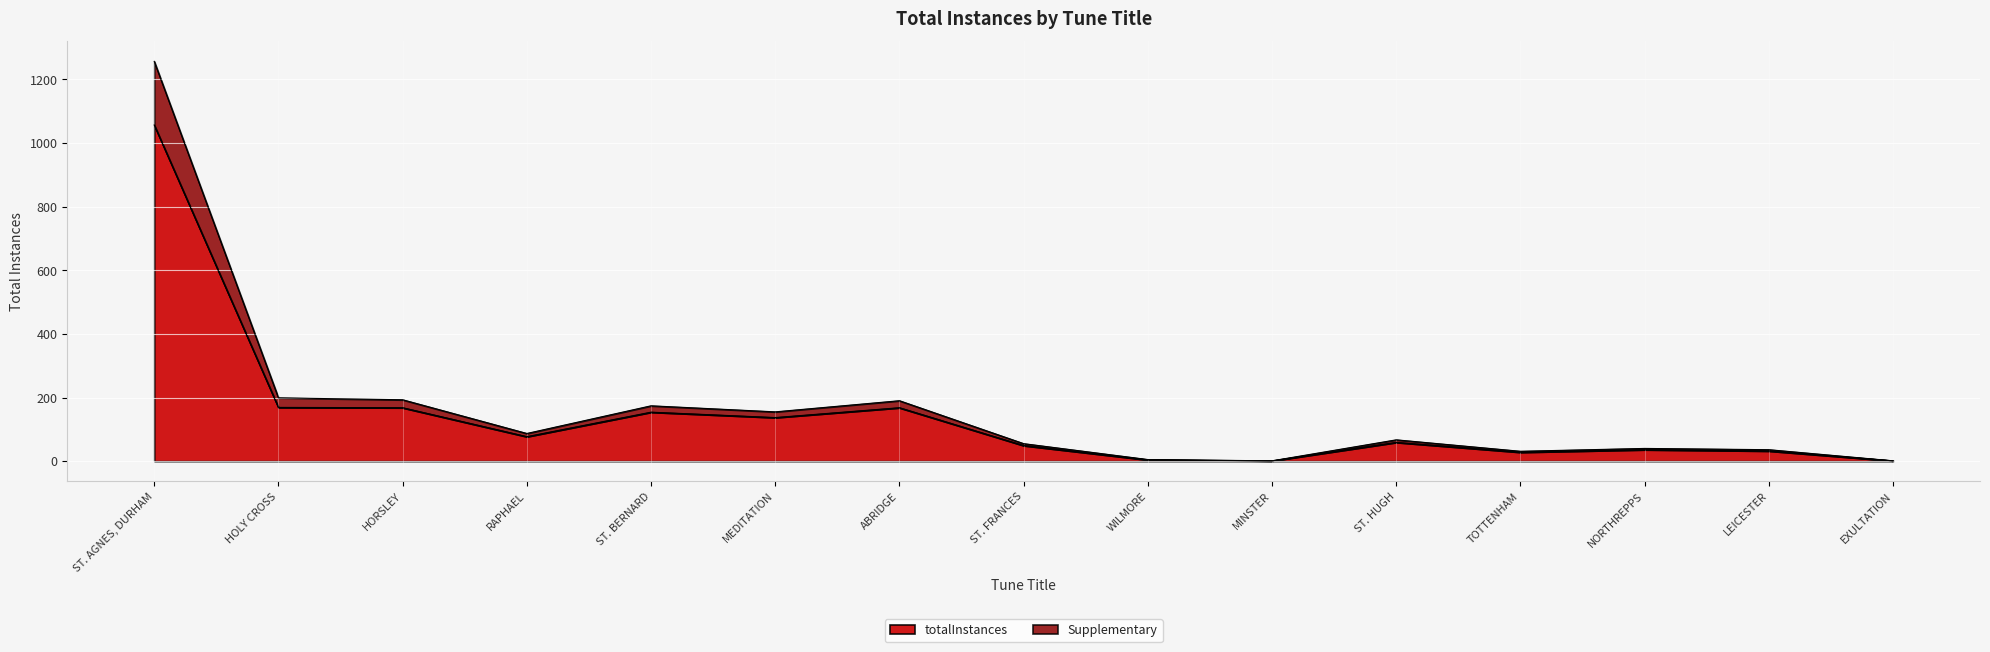

The value of totalInstances at HORSLEY is 54. True or false?

False